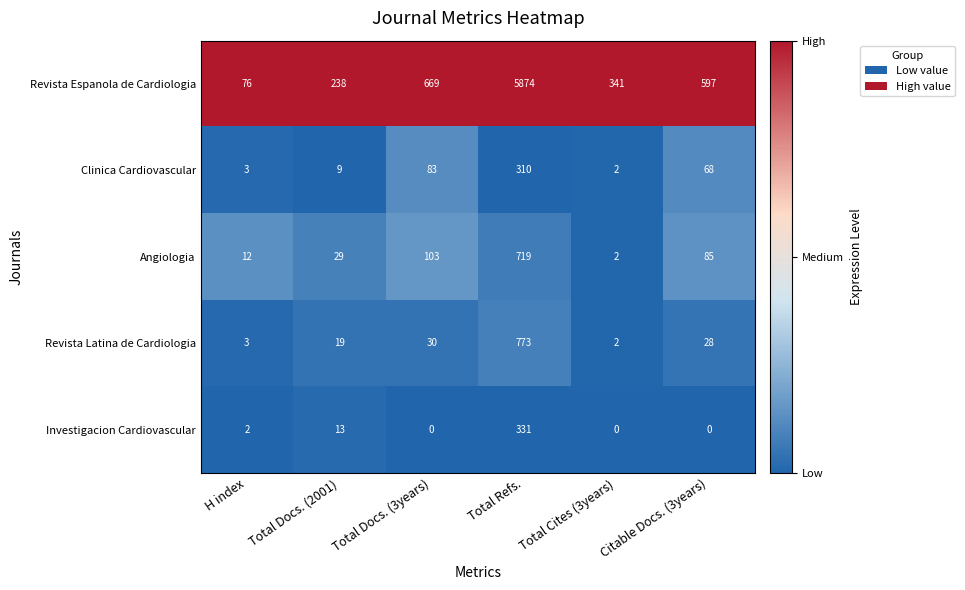

At which category does the chart reach its peak across all series?

Total Refs.